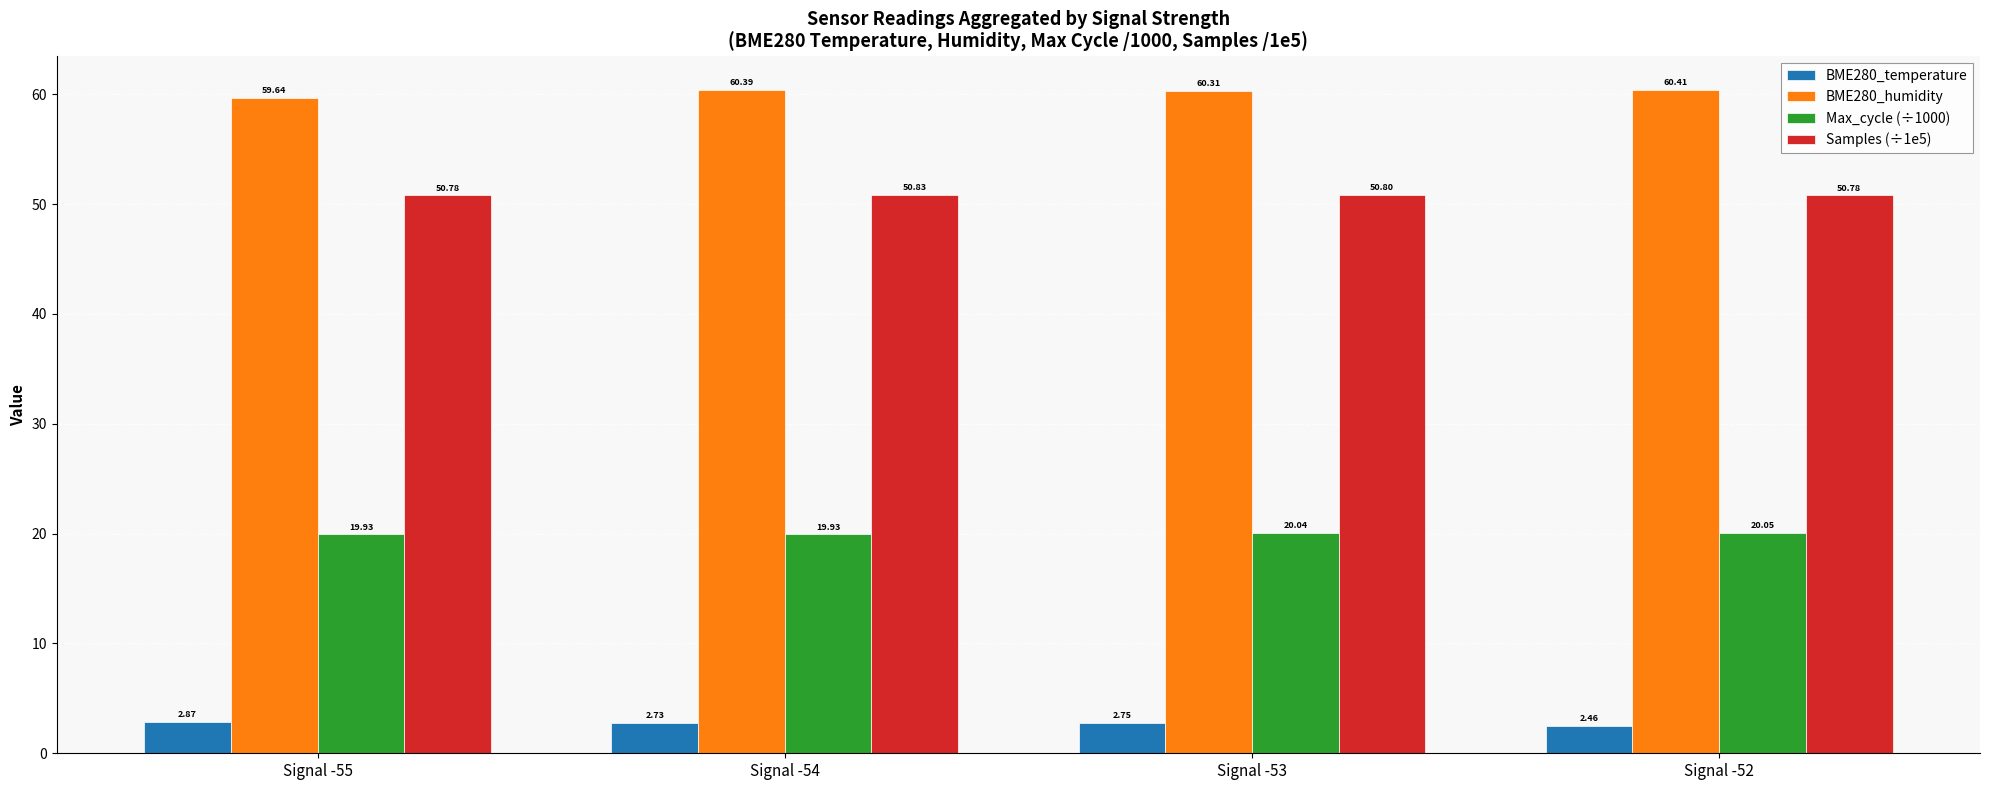

Is it true that Max_cycle (÷1000) equals 20.0 at Signal -52?

True